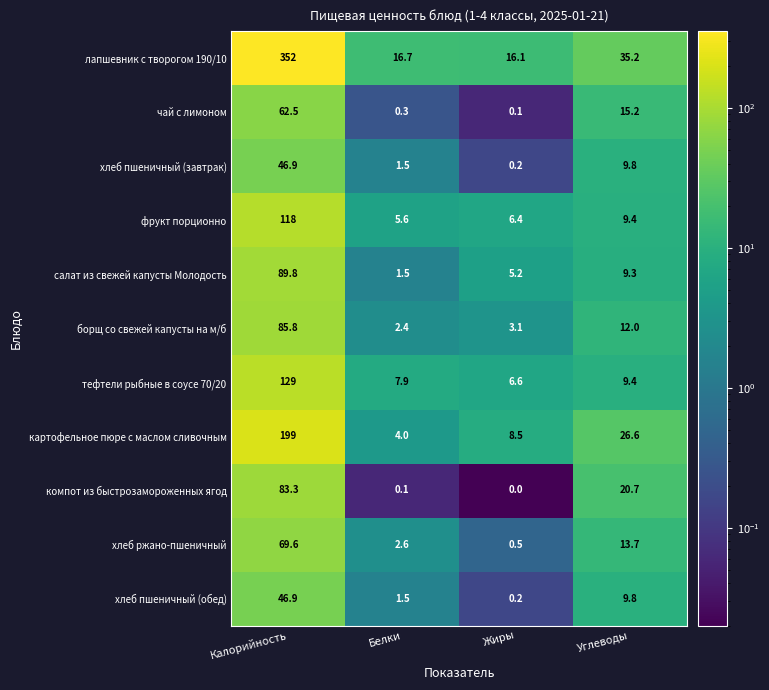

Rank the categories by лапшевник с творогом 190/10 value from lowest to highest.

Жиры, Белки, Углеводы, Калорийность